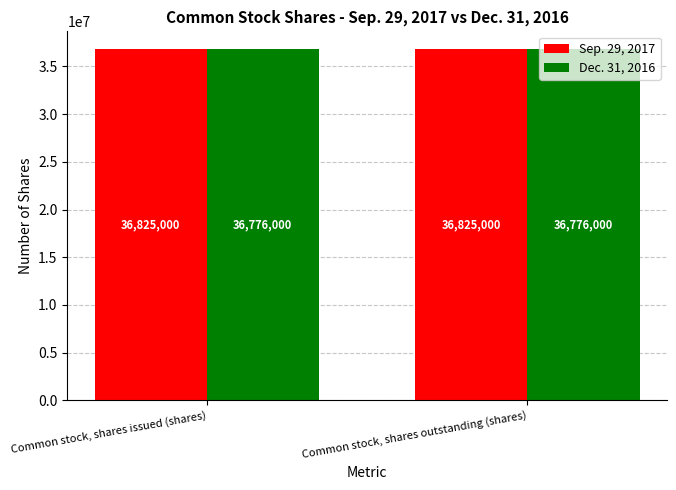

True or false: Dec. 31, 2016 has a value of 18860710 at Common stock, shares issued (shares).

False